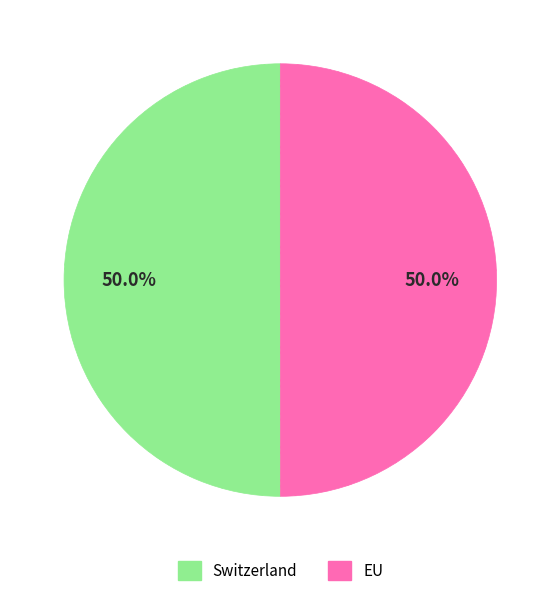

Approximately how many times larger is the value at EU compared to Switzerland?

1.0